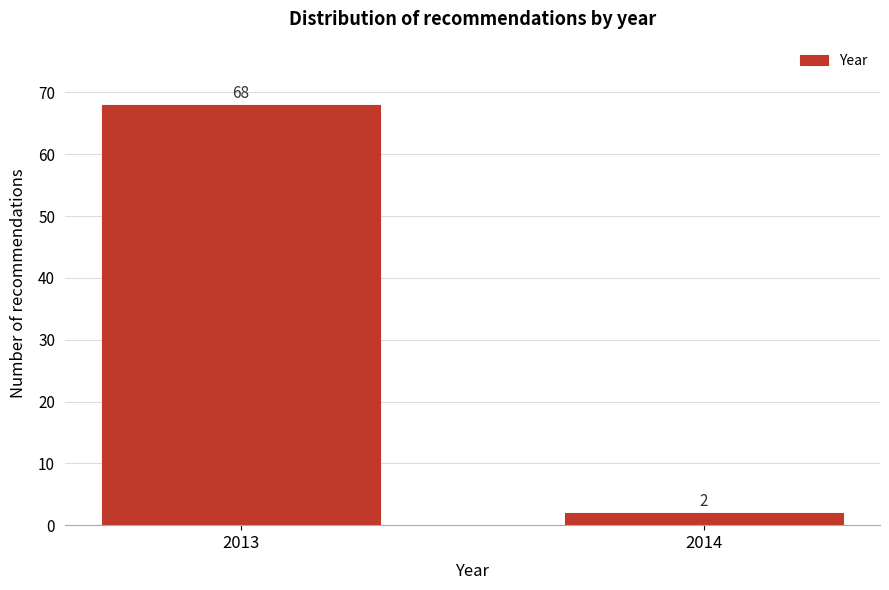

Reading left to right, list all the values displayed in this chart.

2013=68	2014=2